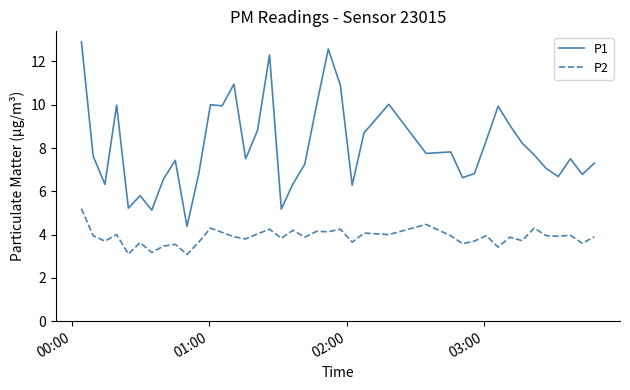

What is the maximum value for P1?

12.9